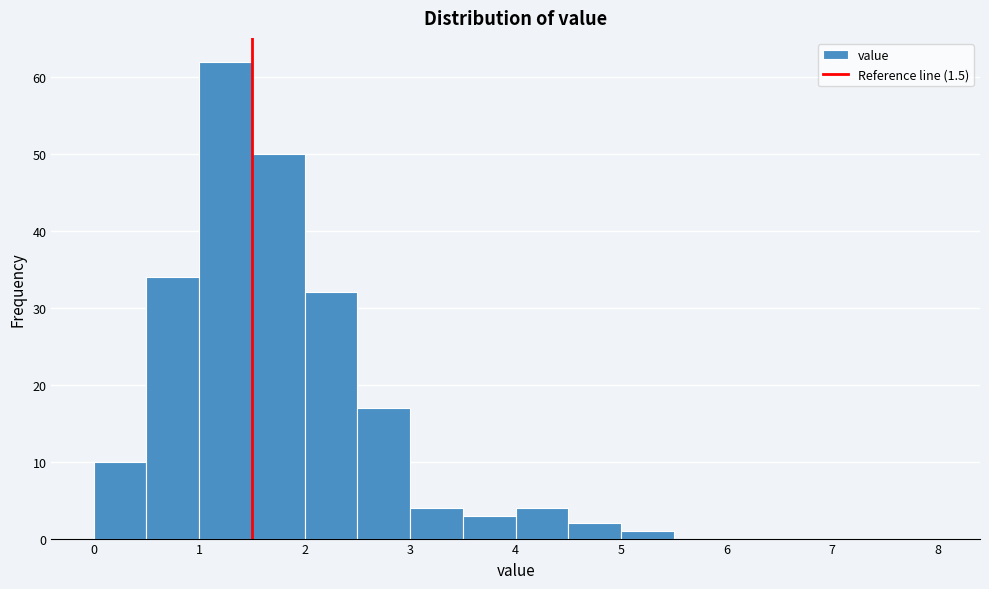

What is the height of the bar covering 2.0 to 2.5 on the x-axis? The values are not printed on the chart, so give them approximately, as read against the axis.

32